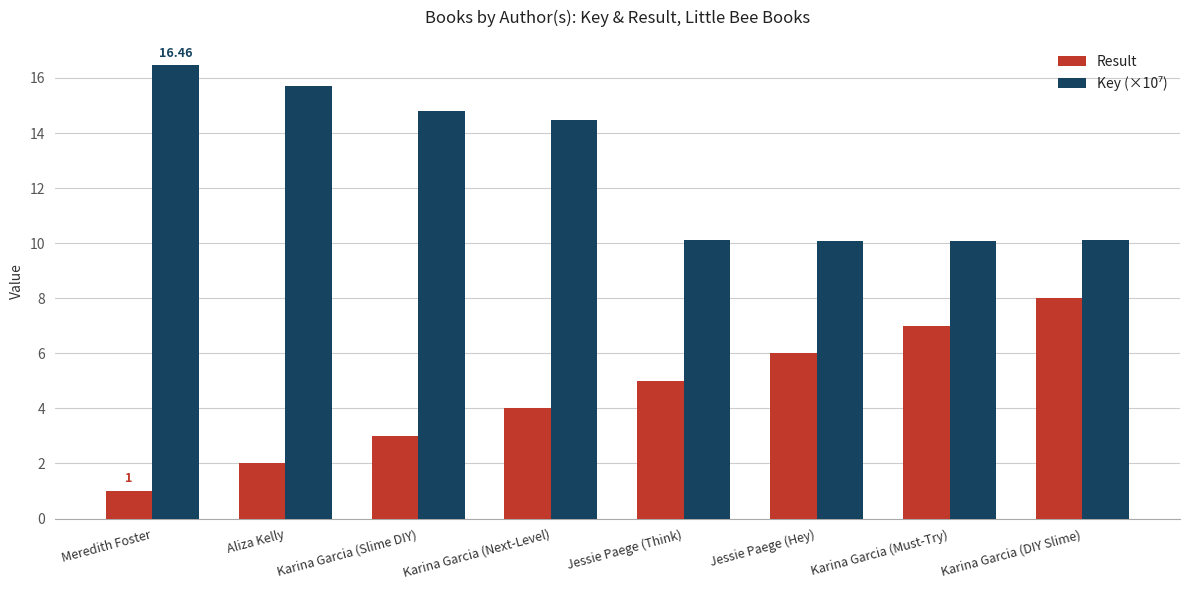

What is the average value of the Result series?

4.5